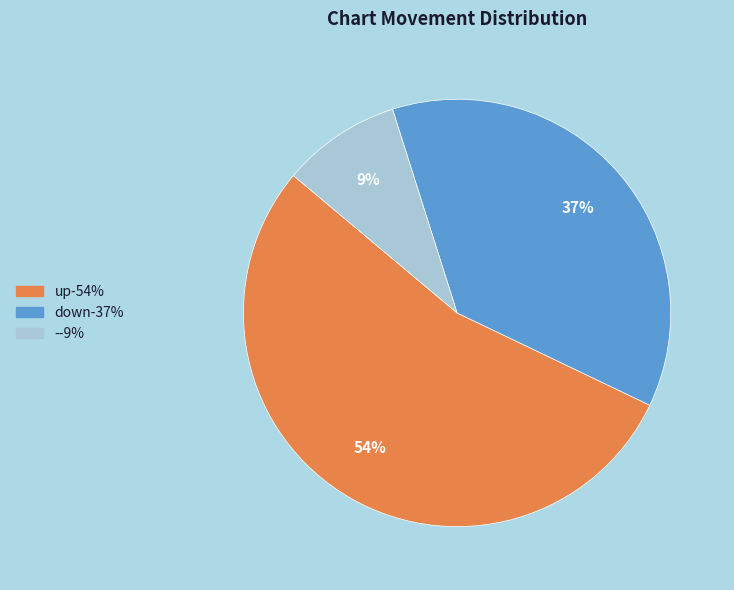

True or false: - accounts for 3% of the total.

False